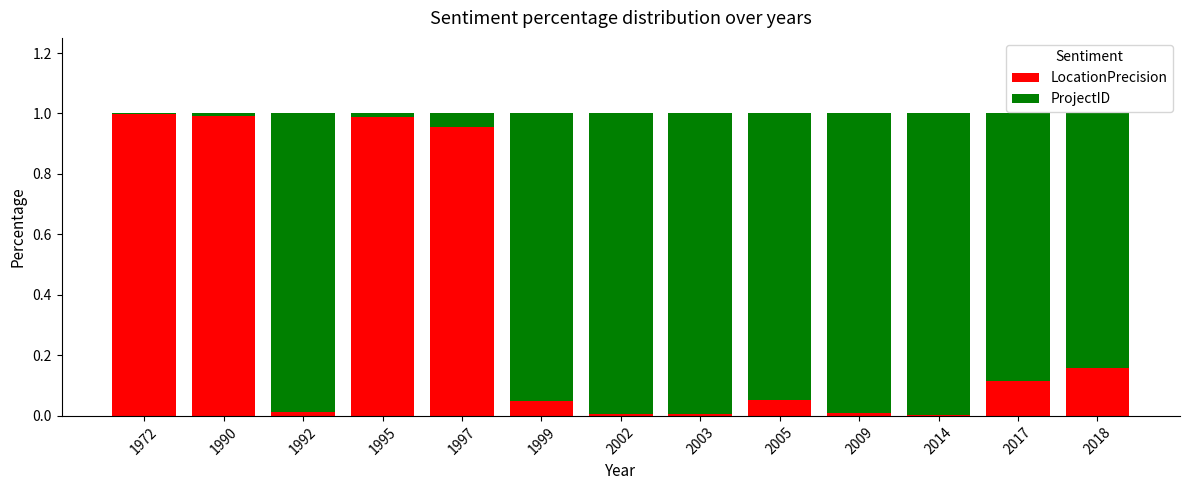

What is the sum of all LocationPrecision values?

4.3